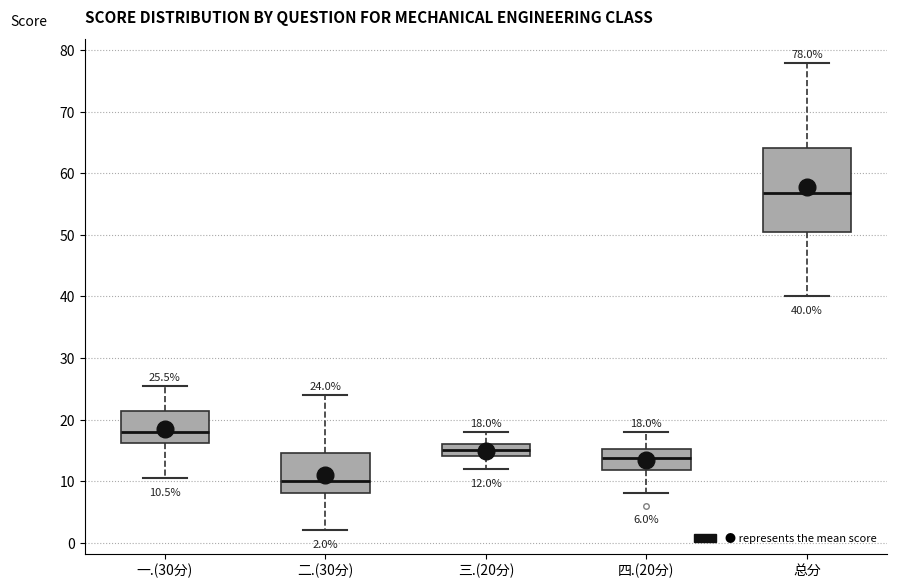

Which box is the tallest, from its lower edge to its upper edge?

总分